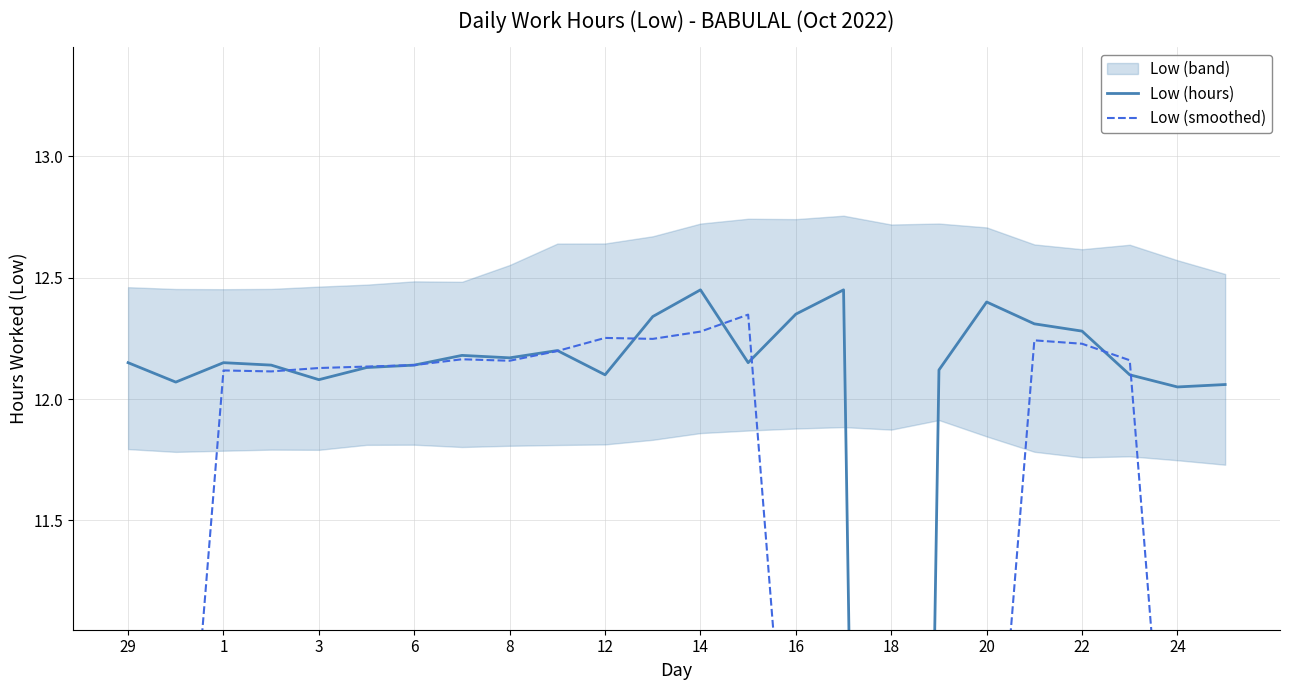

Reading right to left, extract all data points from this chart.

Low (hours): 12.1	12.1	12.1	12.3	12.3	12.4	12.1	0.0	12.4	12.3	12.2	12.4	12.3	12.1	12.2	12.2	12.2	12.1	12.1	12.1	12.1	12.2	12.1	12.2
Low (smoothed): 7.2	9.7	12.2	12.2	12.2	9.8	9.9	9.9	9.8	9.9	12.3	12.3	12.2	12.3	12.2	12.2	12.2	12.1	12.1	12.1	12.1	12.1	9.7	7.3